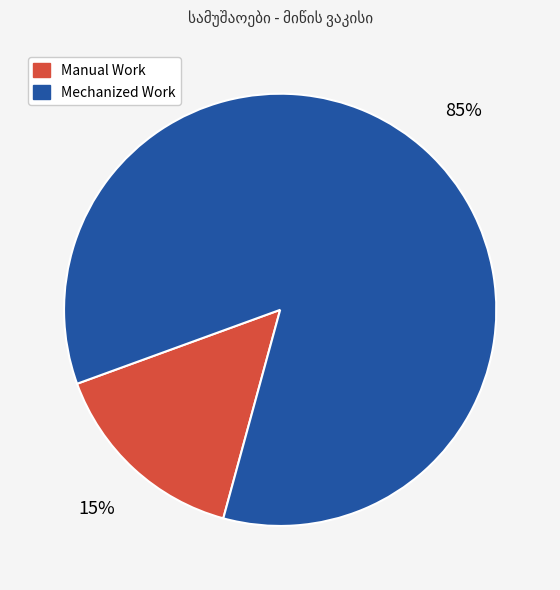

Is there any slice that represents more than half of the pie?

Yes